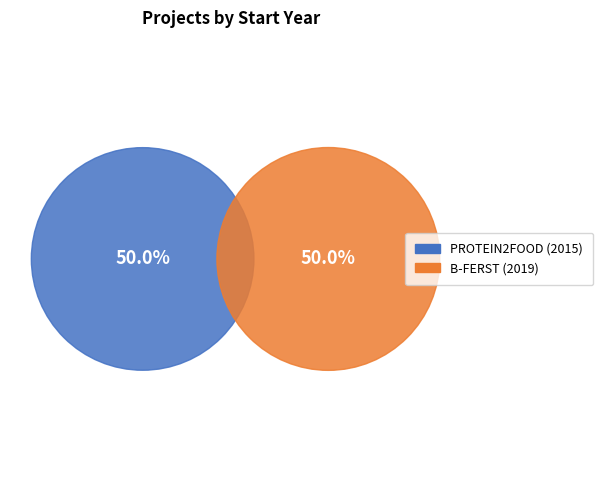

How many segments does this pie chart have?

2